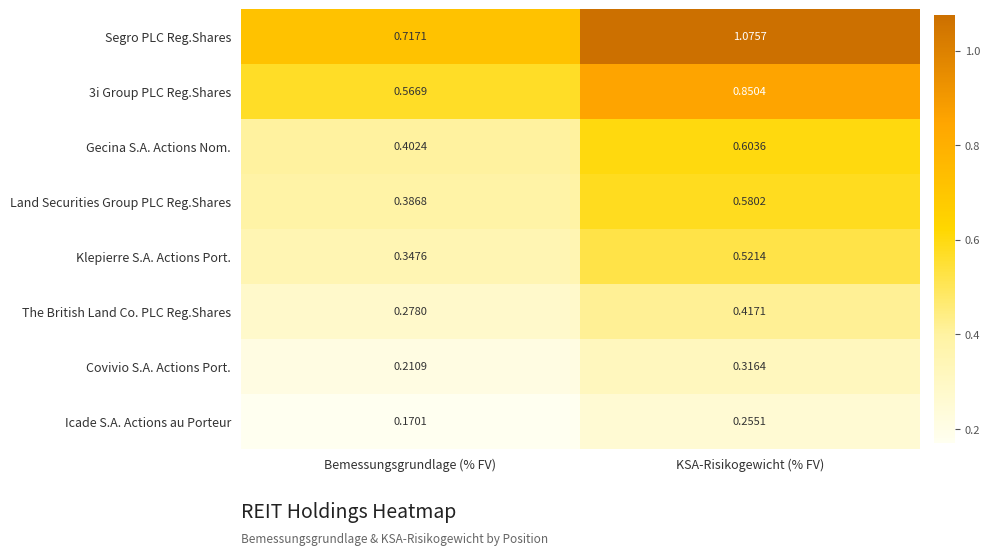

Which category has the lowest value in the Icade S.A. Actions au Porteur series?

Bemessungsgrundlage (% FV)